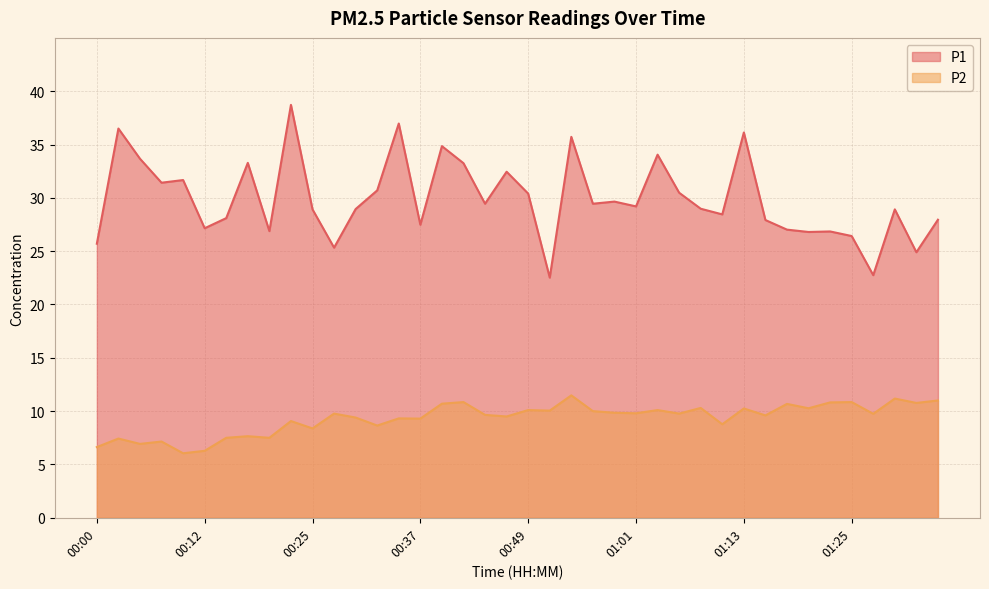

True or false: P1 and P2 intersect in this chart.

False